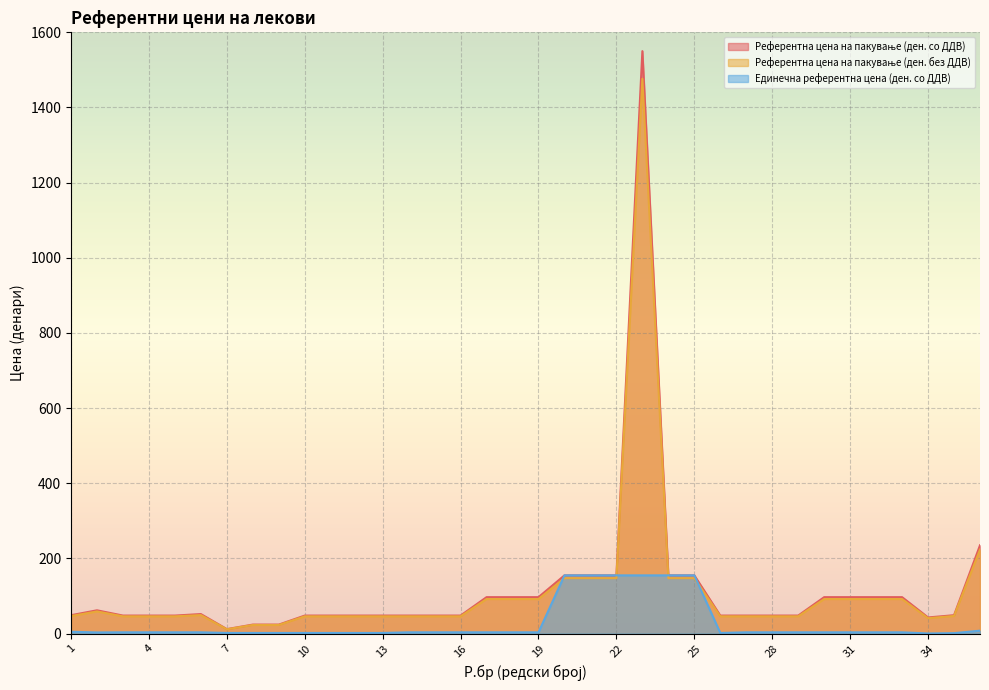

True or false: Референтна цена на пакување (ден. без ДДВ) and Референтна цена на пакување (ден. со ДДВ) cross at least once.

False